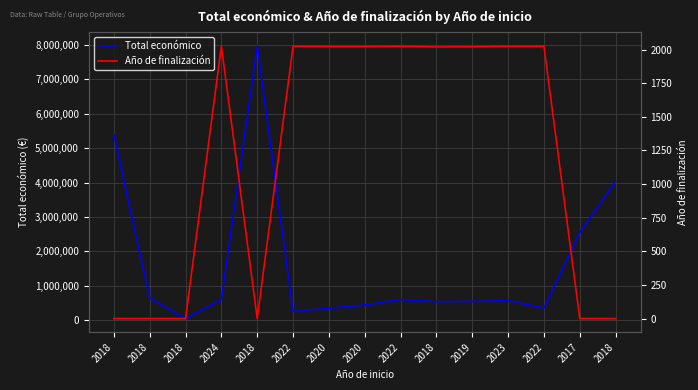

At which category does the chart reach its minimum across all series?

2018